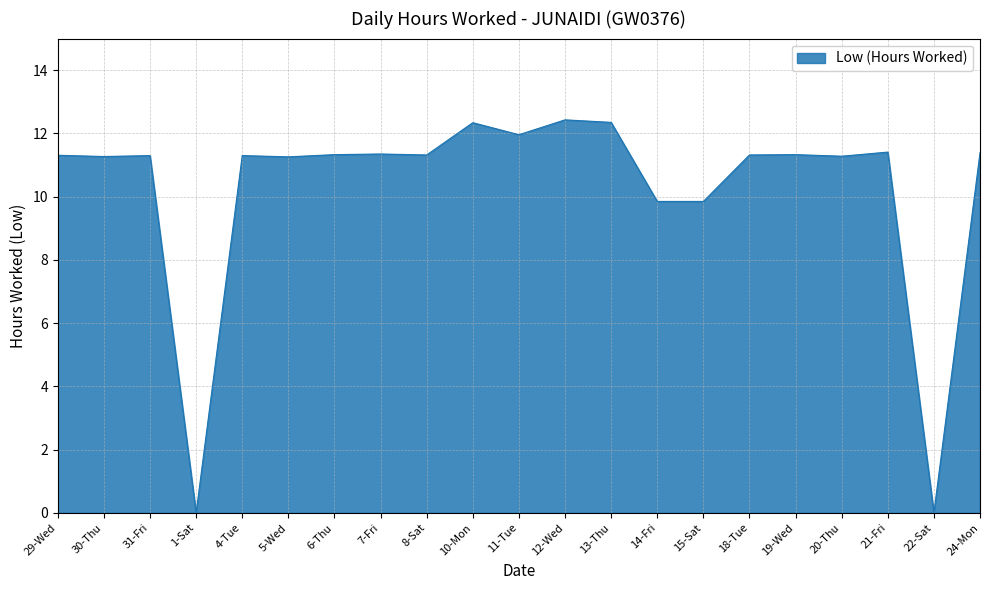

What is the maximum value shown in the chart?

12.4